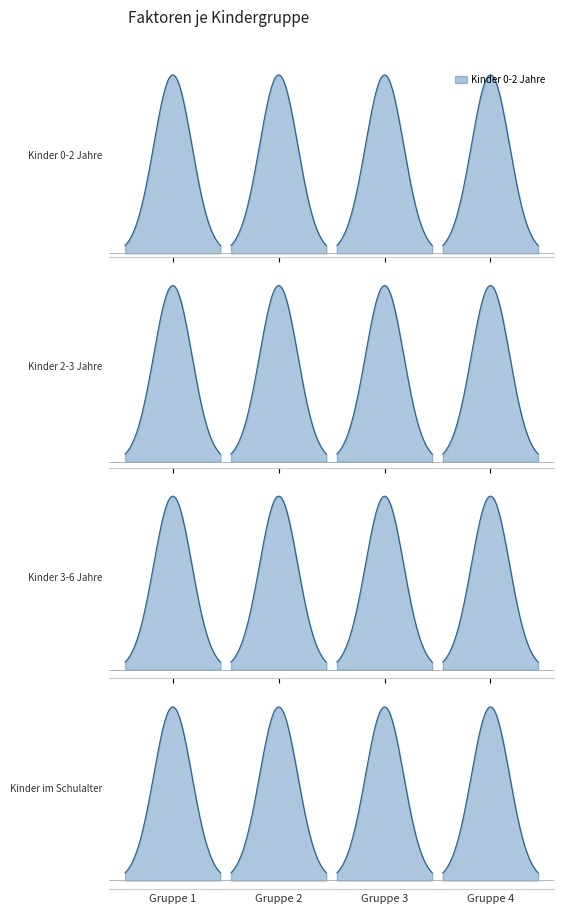

The value of Kinder 3-6 Jahre at Gruppe 2 is 1.0. True or false?

True